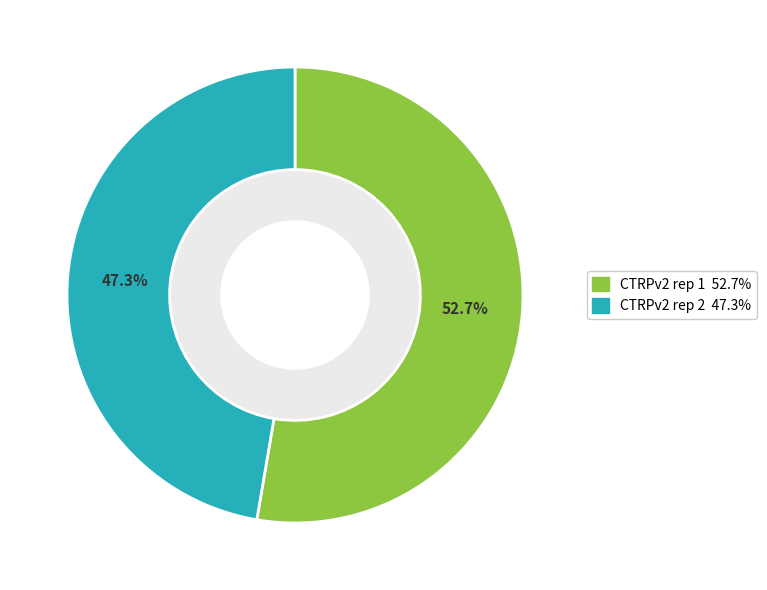

Which category accounts for the majority?

CTRPv2 rep 1